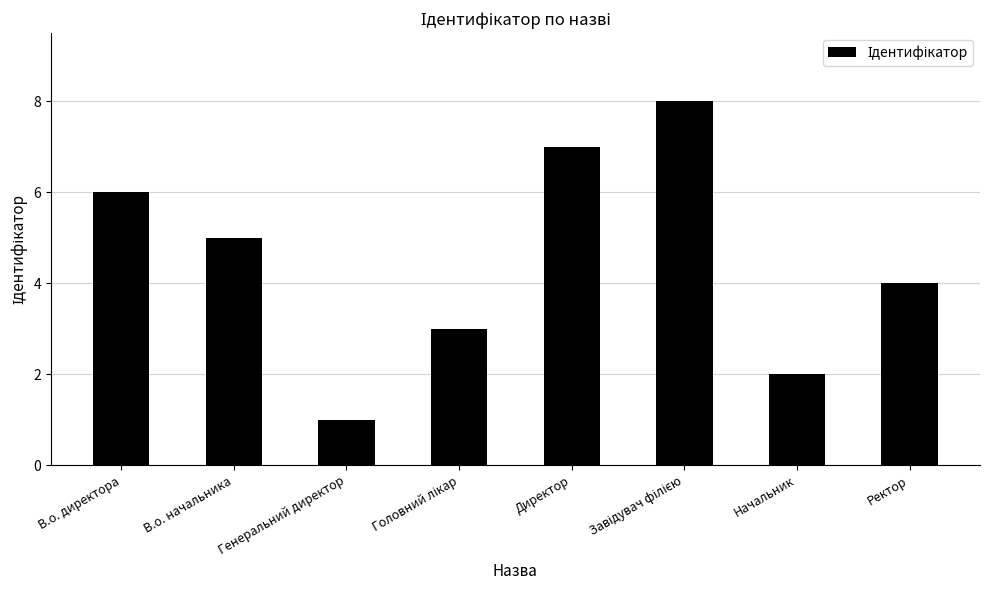

What is the smallest value displayed?

1